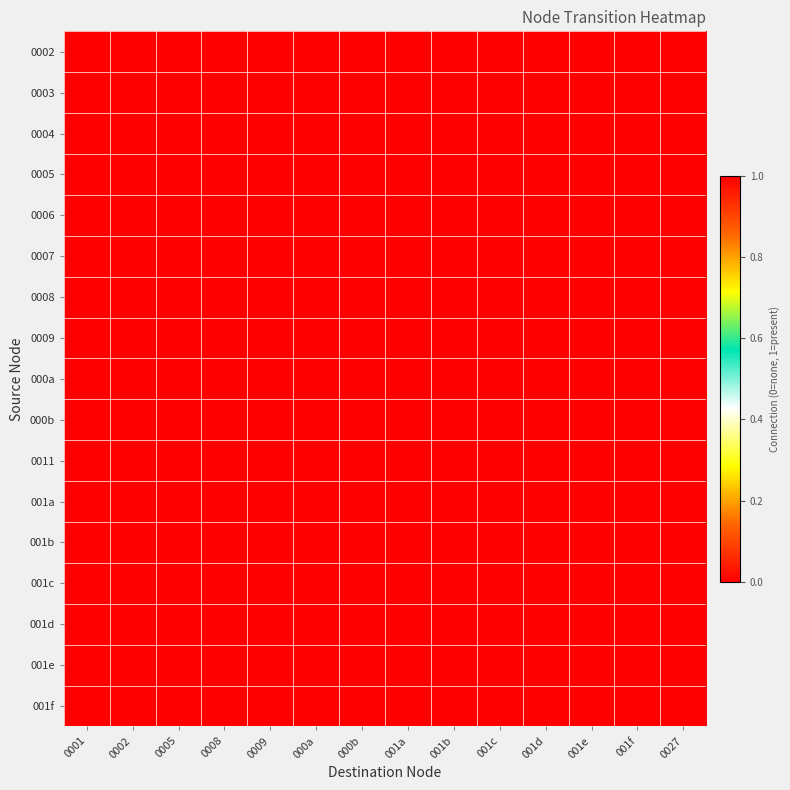

At how many categories does at least one series exceed 0?

14